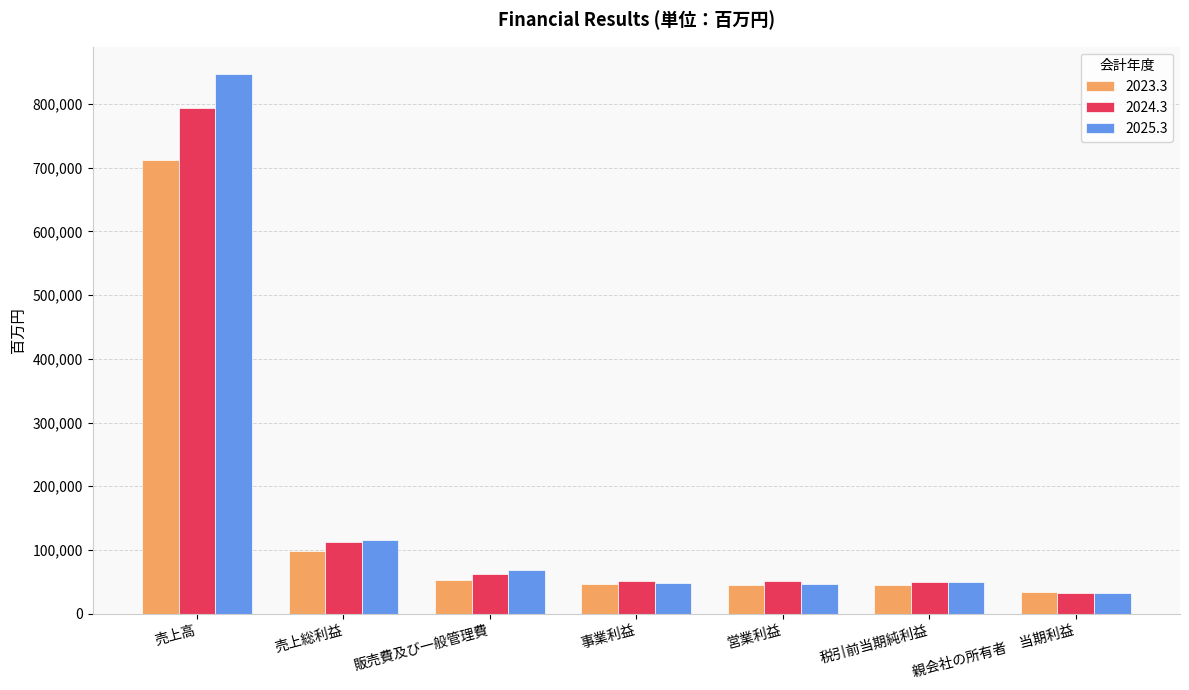

Which series has the largest range (max minus min)?

2025.3